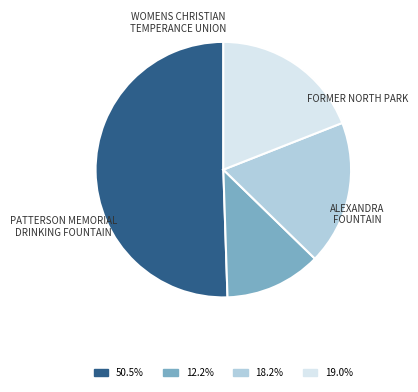

Is there any slice that represents more than half of the pie?

Yes